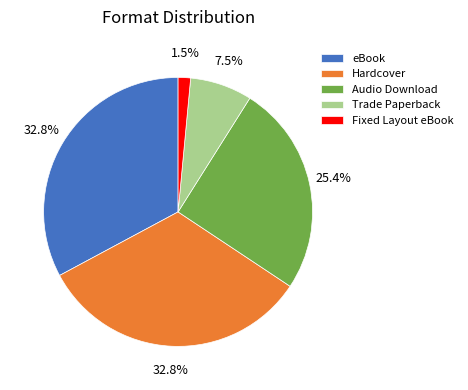

How many segments does this pie chart have?

5